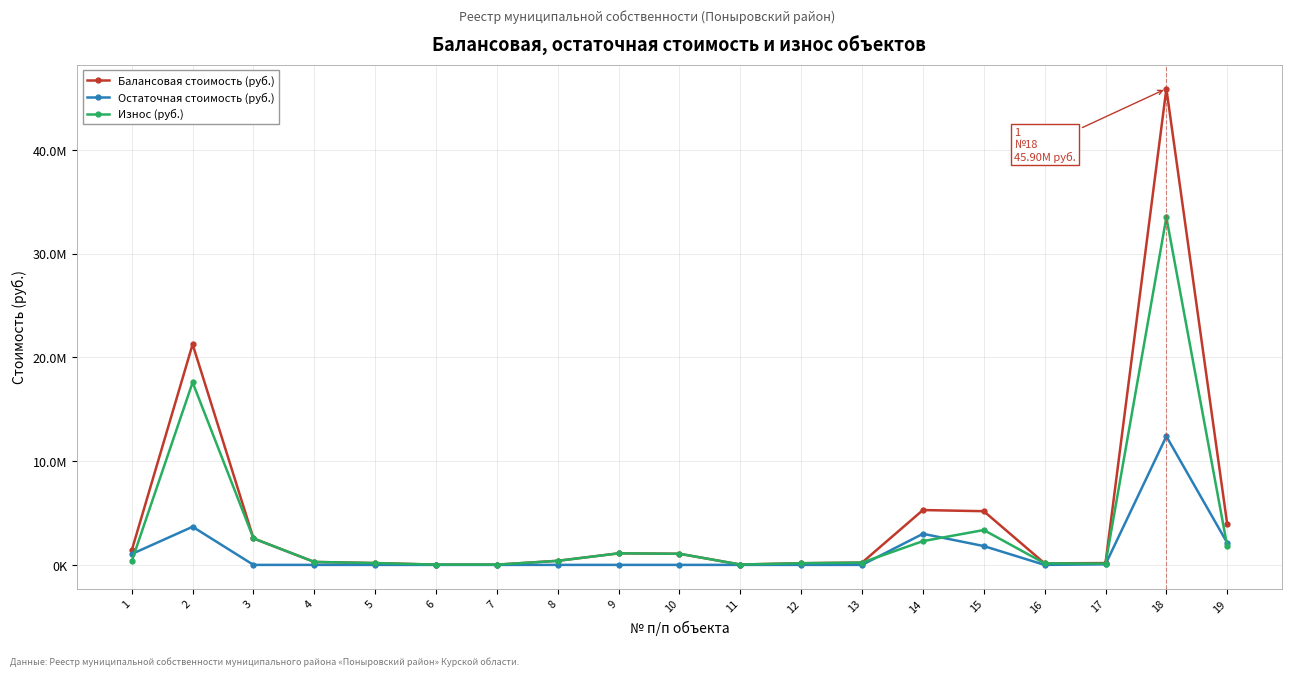

What are all the series names shown in the legend?

Балансовая стоимость (руб.), Остаточная стоимость (руб.), Износ (руб.)